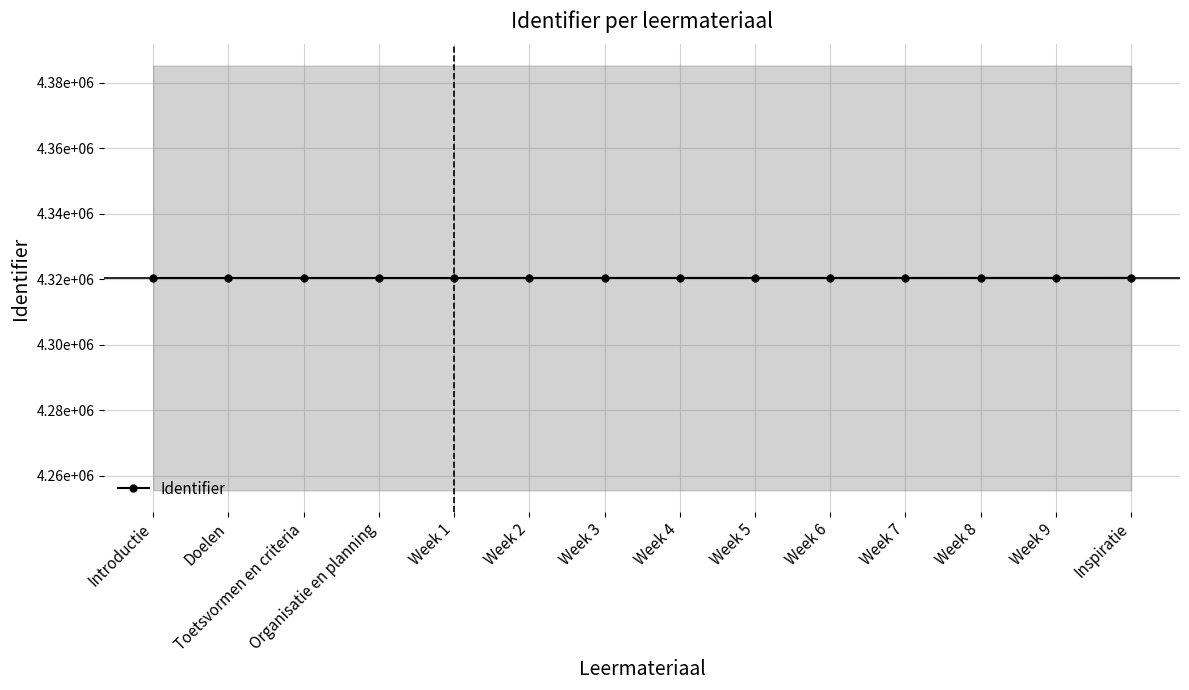

True or false: the data shows 4320358 at Introductie.

True